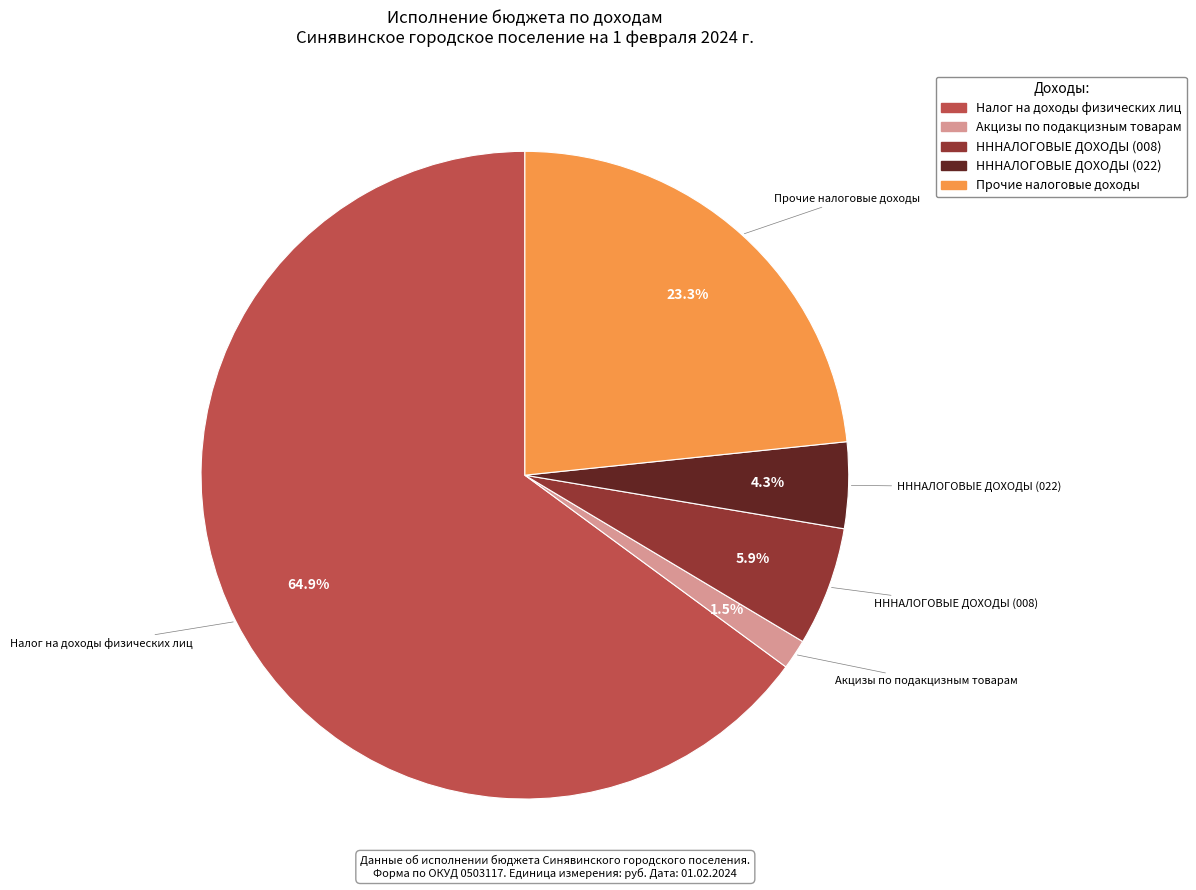

Is there any slice that represents more than half of the pie?

Yes